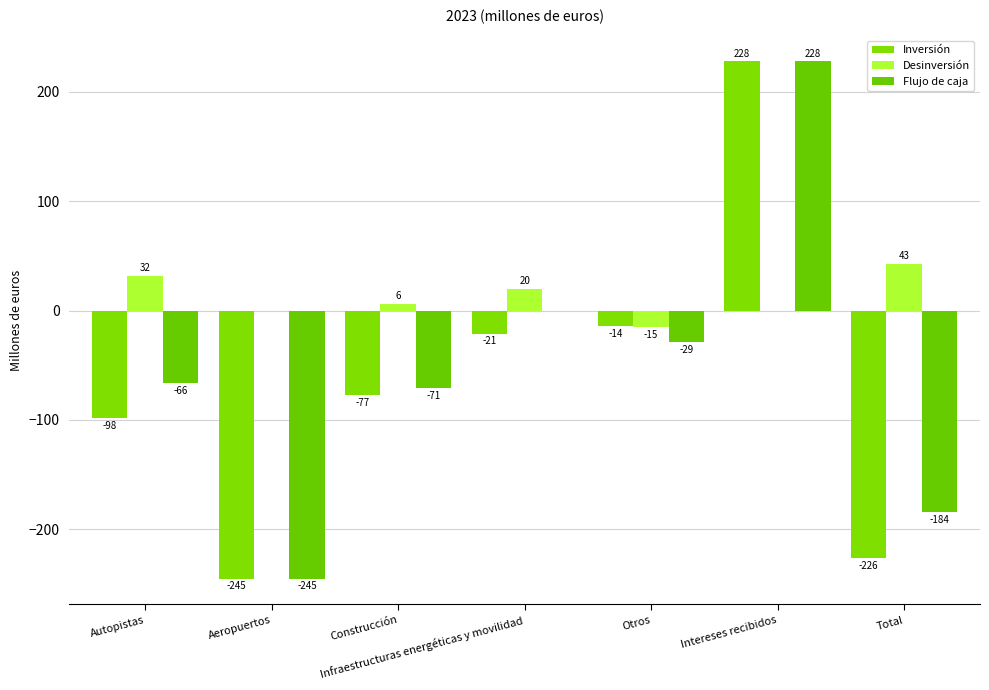

Which label corresponds to the largest value in the chart?

Intereses recibidos